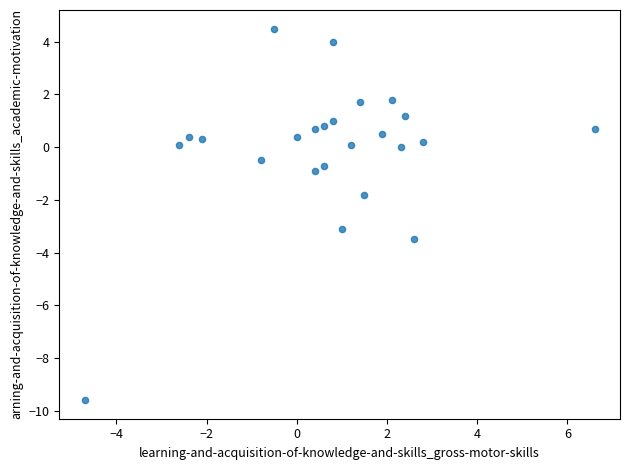

What is the range of Y values (max minus min)?

14.1